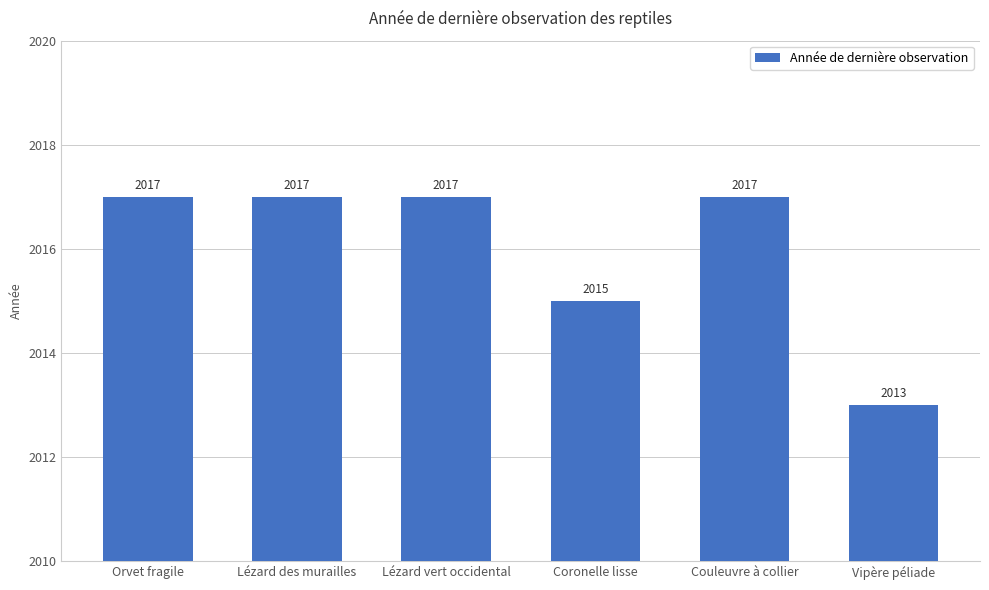

Which category has the lowest value across all series?

Vipère péliade